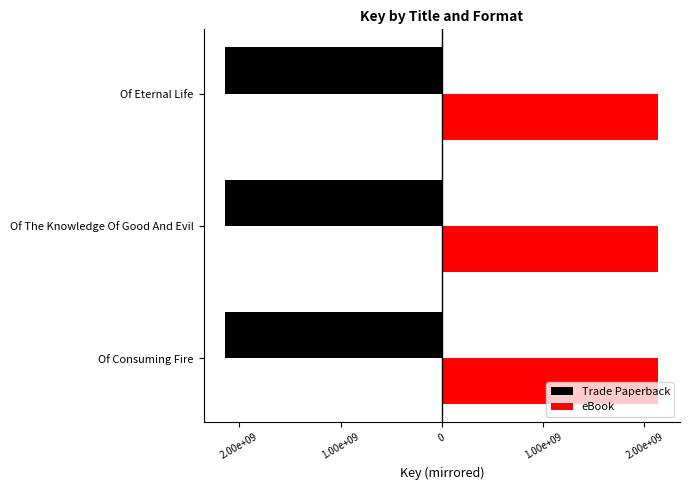

What are all the series names shown in the legend?

Trade Paperback, eBook